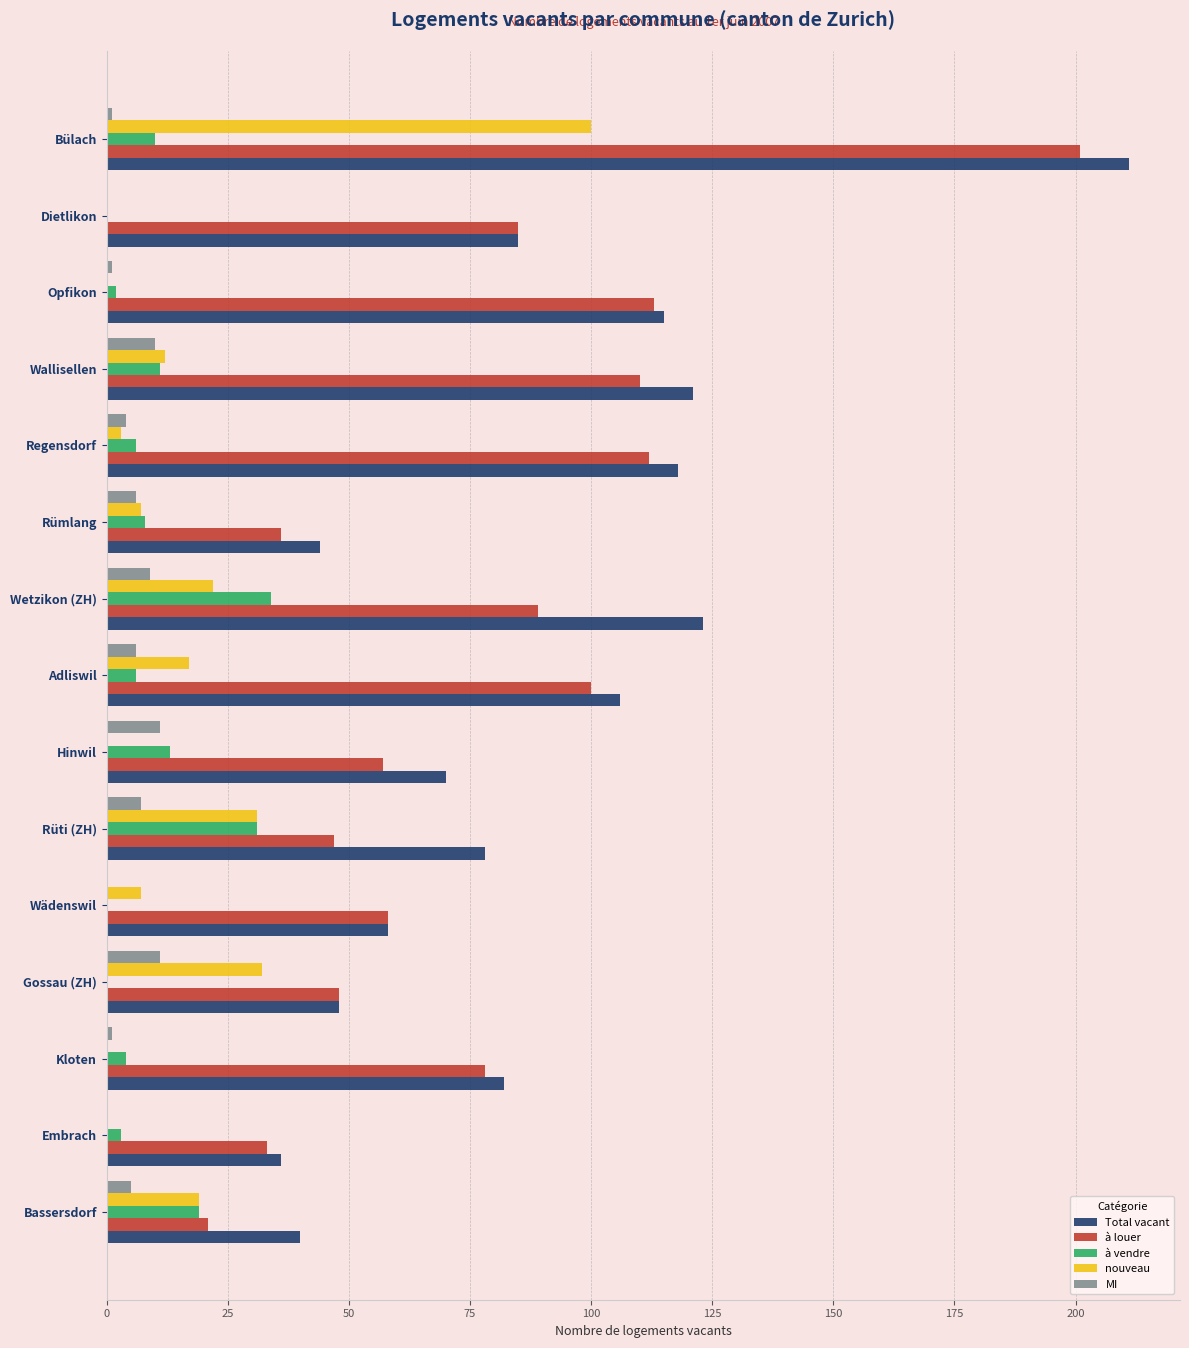

True or false: Total vacant has a value of 70 at Hinwil.

True